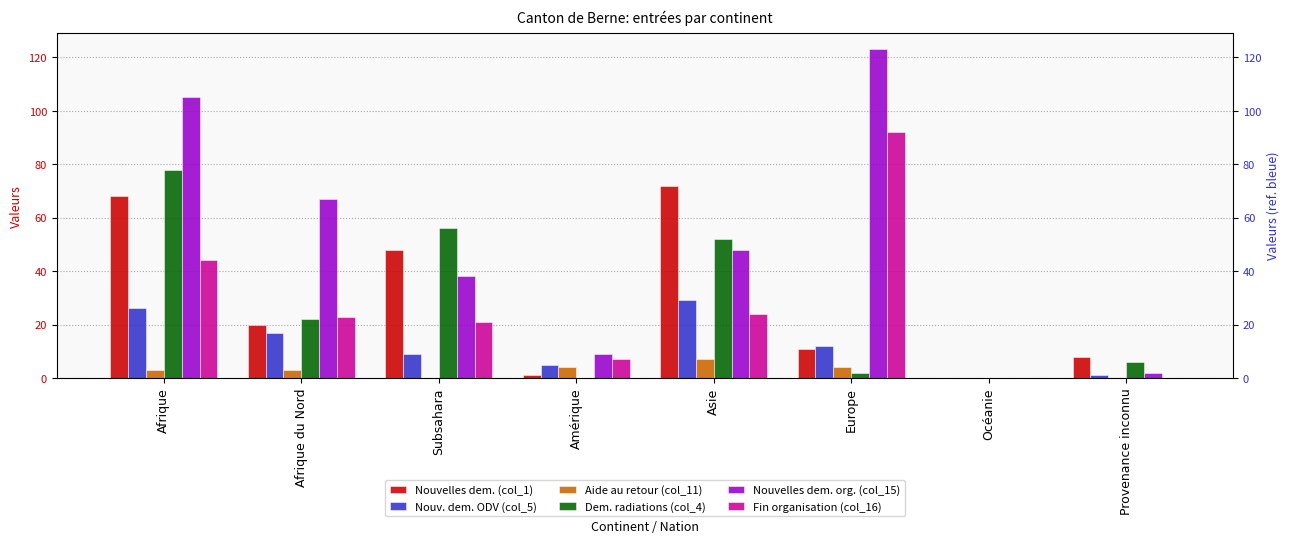

How many bars are there in each group?

6